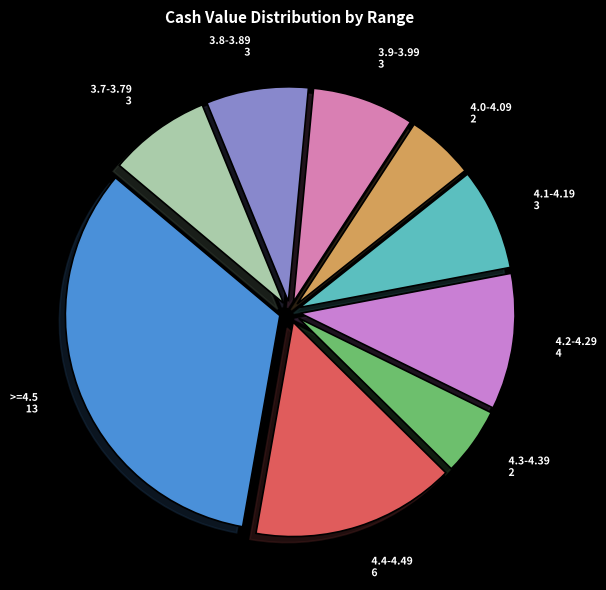

Is the sum of 3.9-3.99 and 4.3-4.39 greater than half?

No